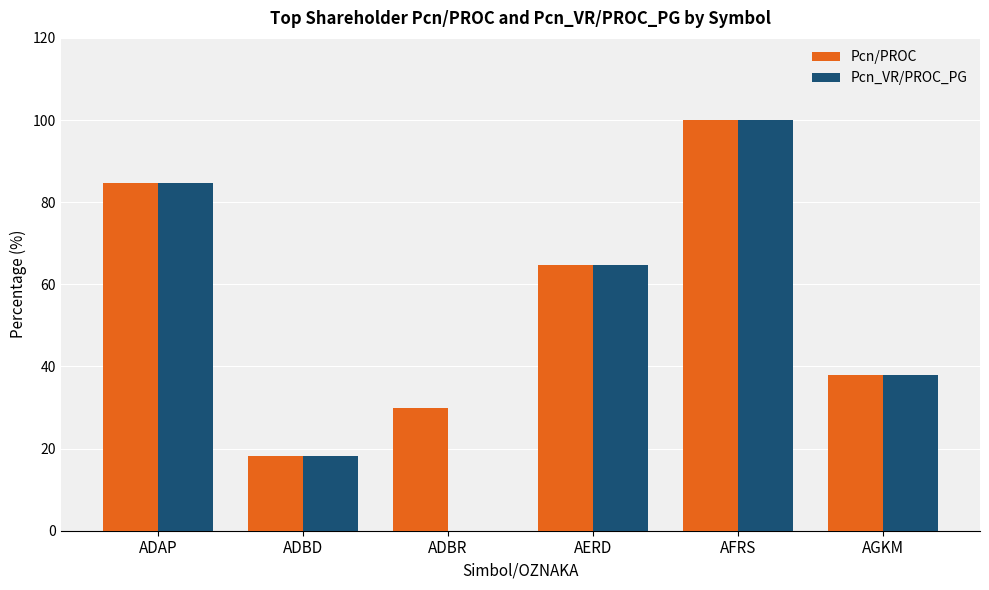

At which label does Pcn_VR/PROC_PG first exceed 64?

ADAP